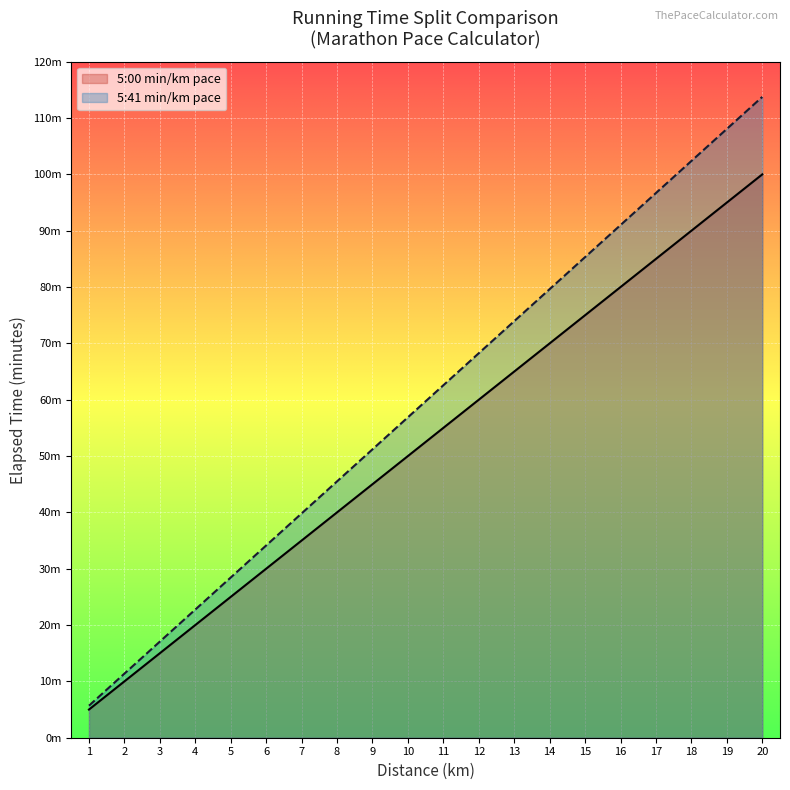

What is the average value of the Pace 5:41 min/km series?

59.7